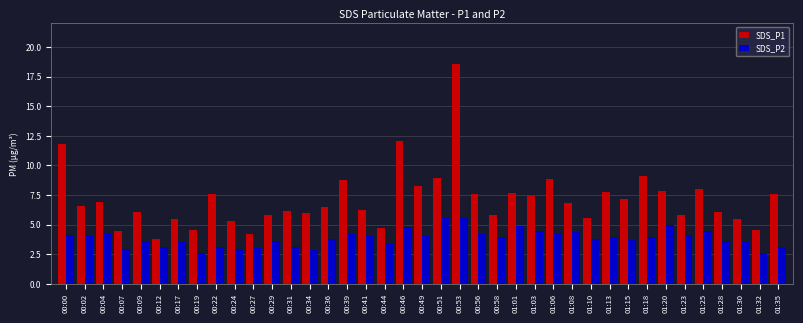

How many groups of bars are there?

39